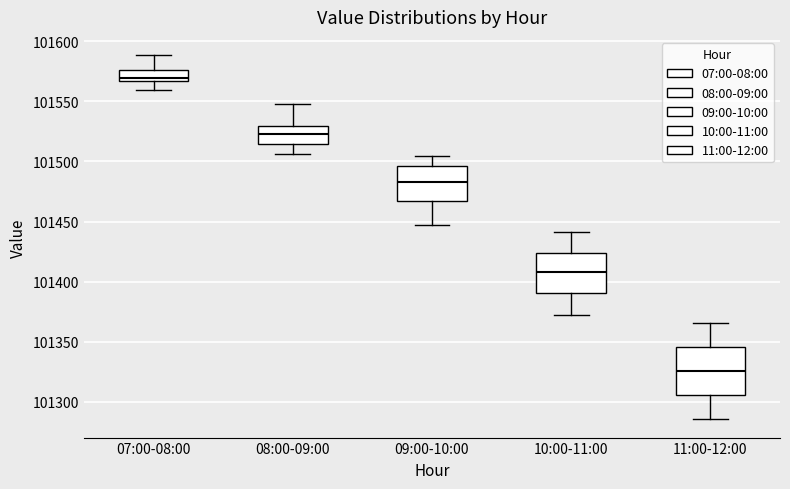

Which box has the lowest median line?

11:00-12:00